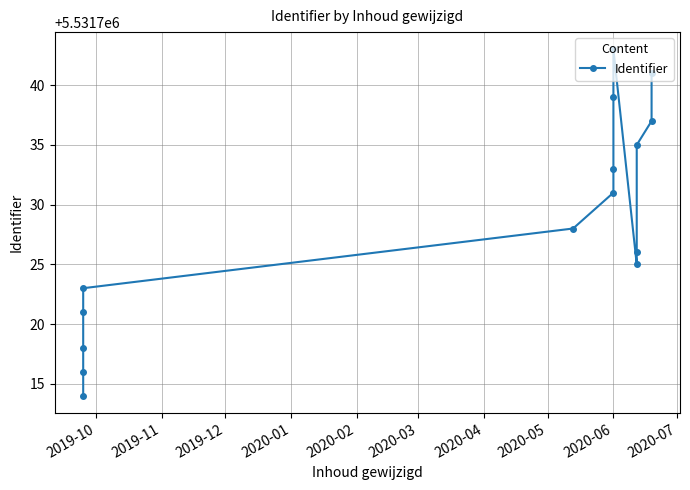

The value at 12 is 2296503. True or false?

False